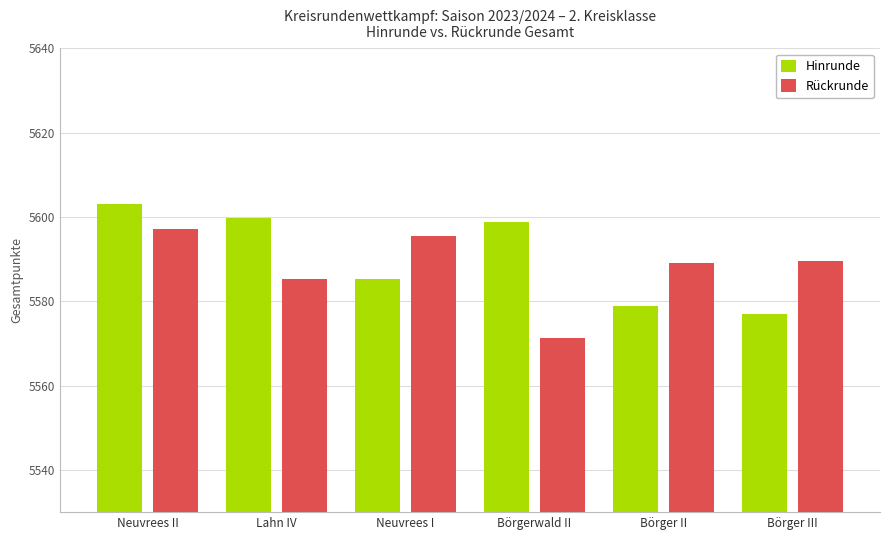

What is the label of the 5th bar from the right?

Lahn IV